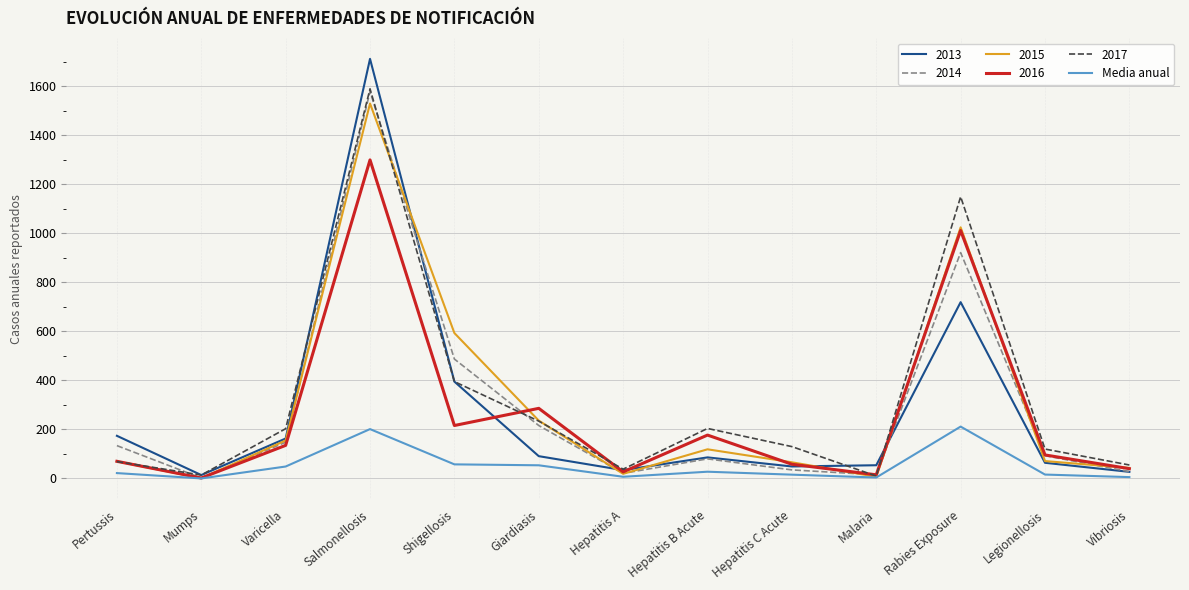

What is the total value across all series at Shigellosis?

2143.6